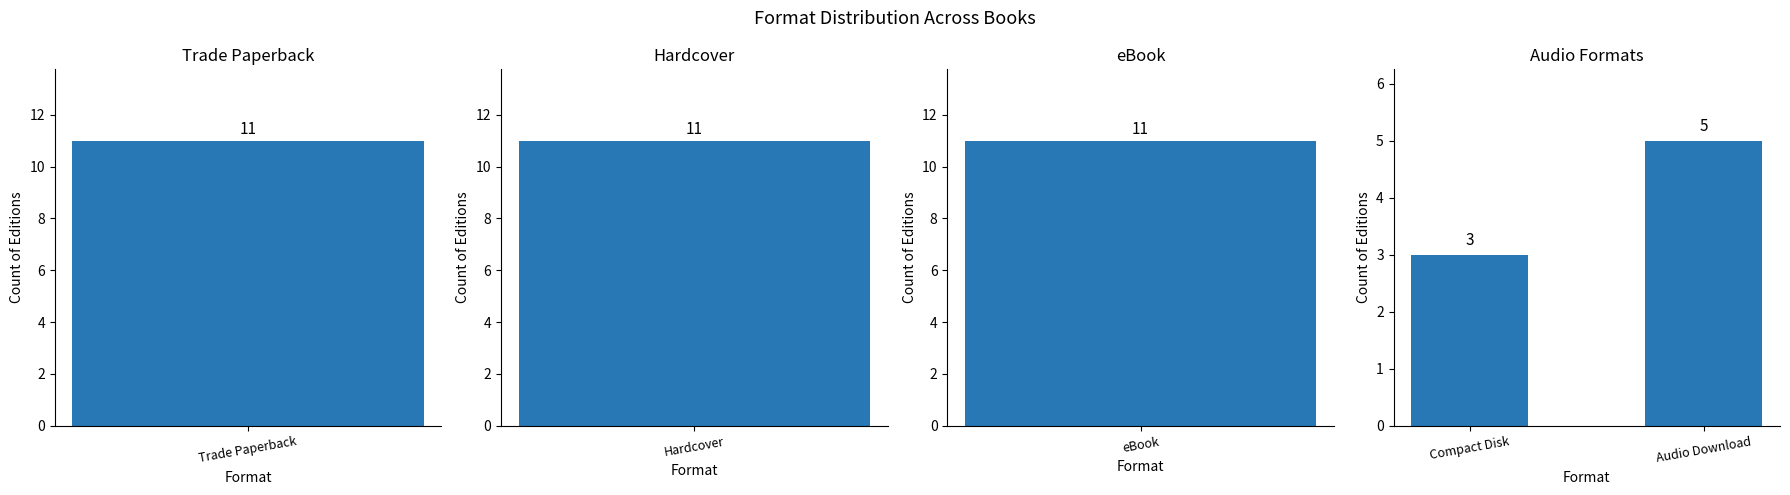

What is the smallest value displayed?

3